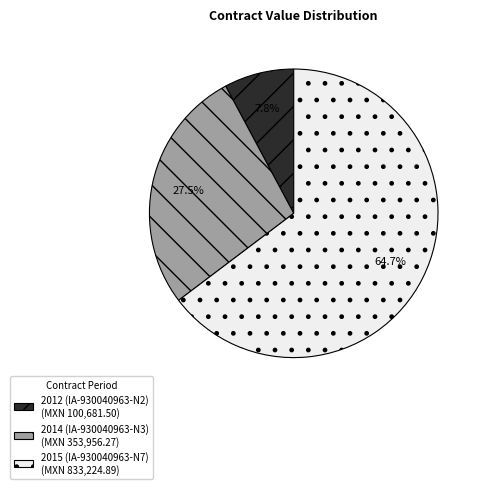

Is 2012 (IA-930040963-N2) the majority of the pie?

No